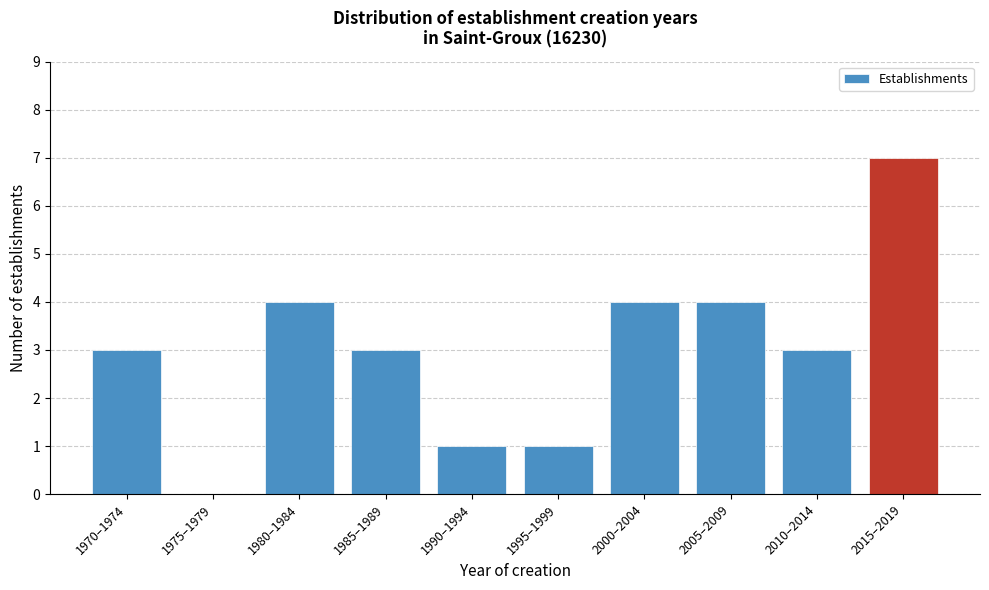

Reading right to left, extract all data points from this chart.

2015–2019=7	2010–2014=3	2005–2009=4	2000–2004=4	1995–1999=1	1990–1994=1	1985–1989=3	1980–1984=4	1975–1979=0	1970–1974=3